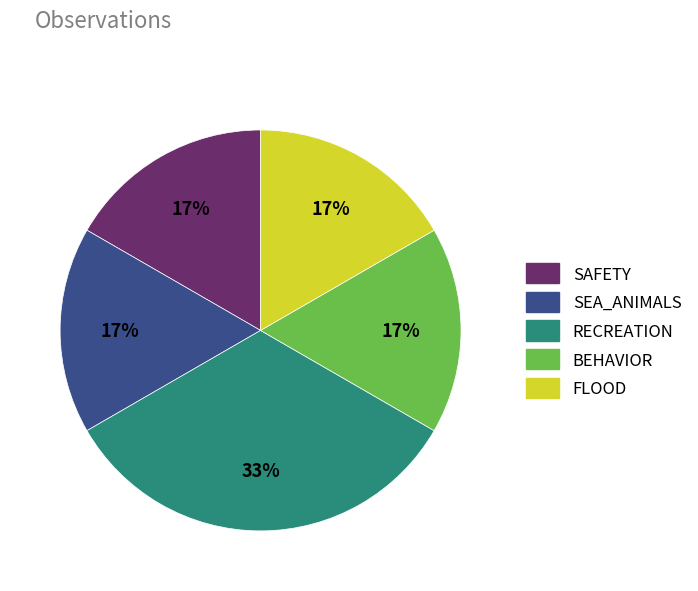

Combined, do SEA_ANIMALS and SAFETY account for over 50%?

No